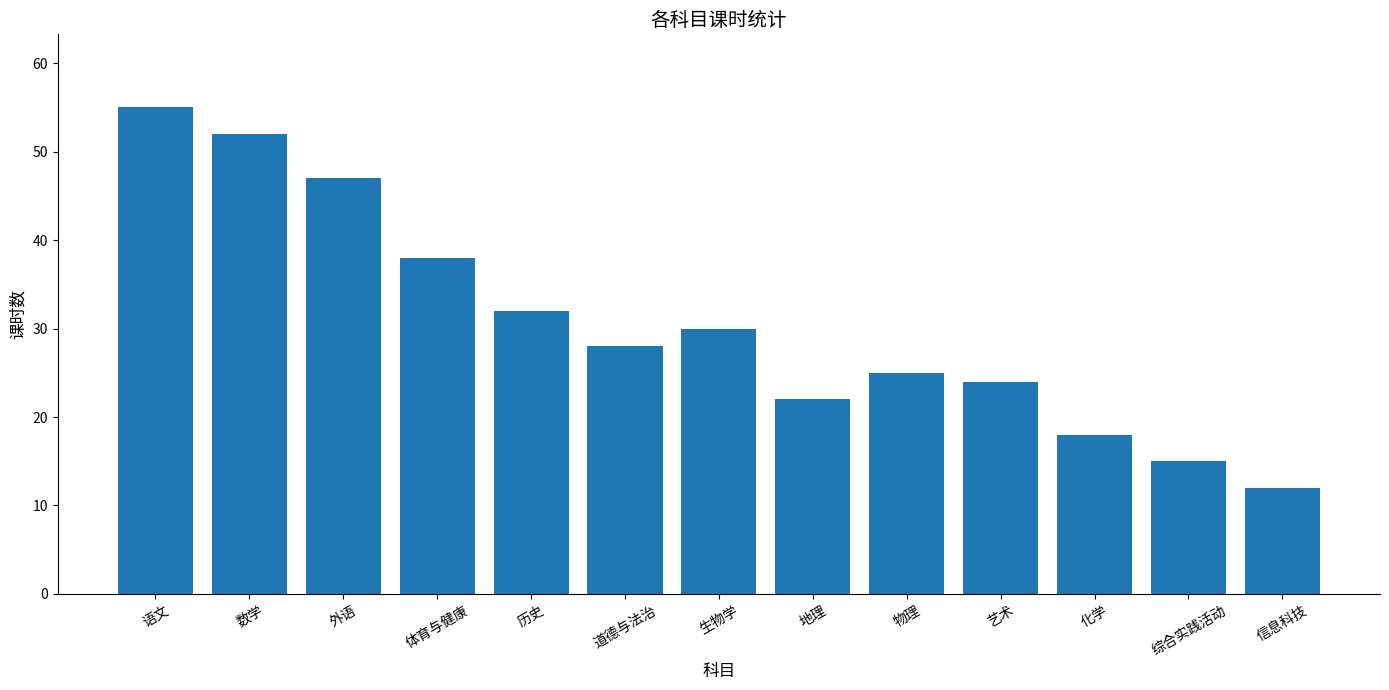

Which category has the highest value across all series?

语文